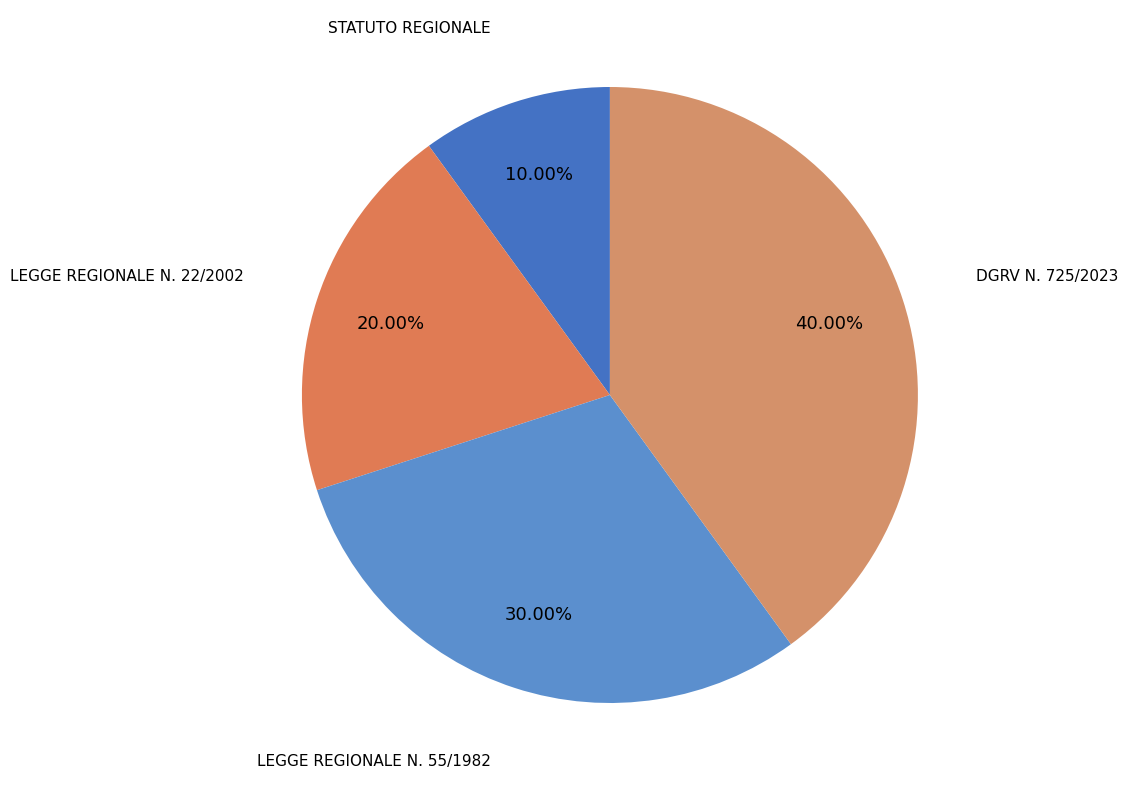

What is the largest slice in the pie chart?

DGRV N. 725/2023